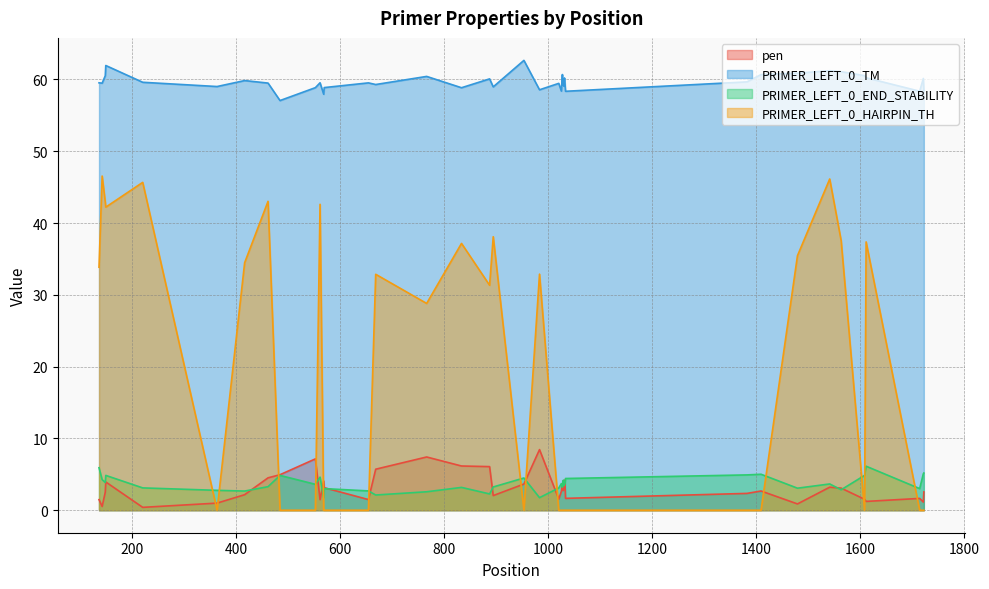

How many interior local valleys does the PRIMER_LEFT_0_TM series have?

12